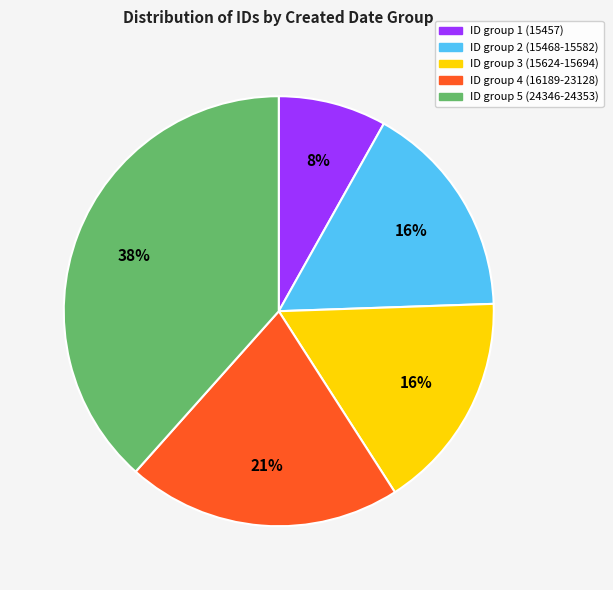

Is there any slice that represents more than half of the pie?

No